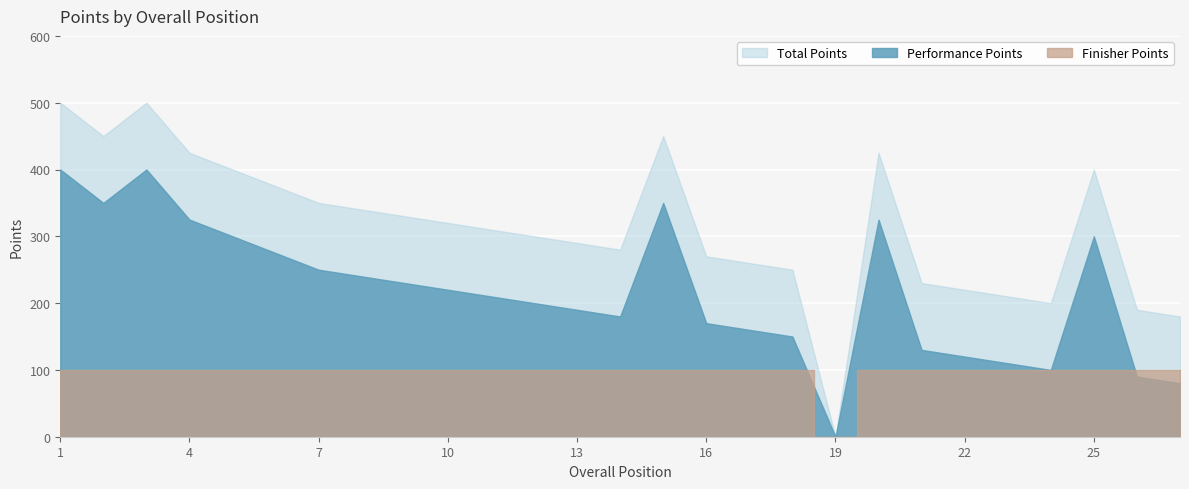

What is the sum of the Finisher Points values at 10 and 26?

200